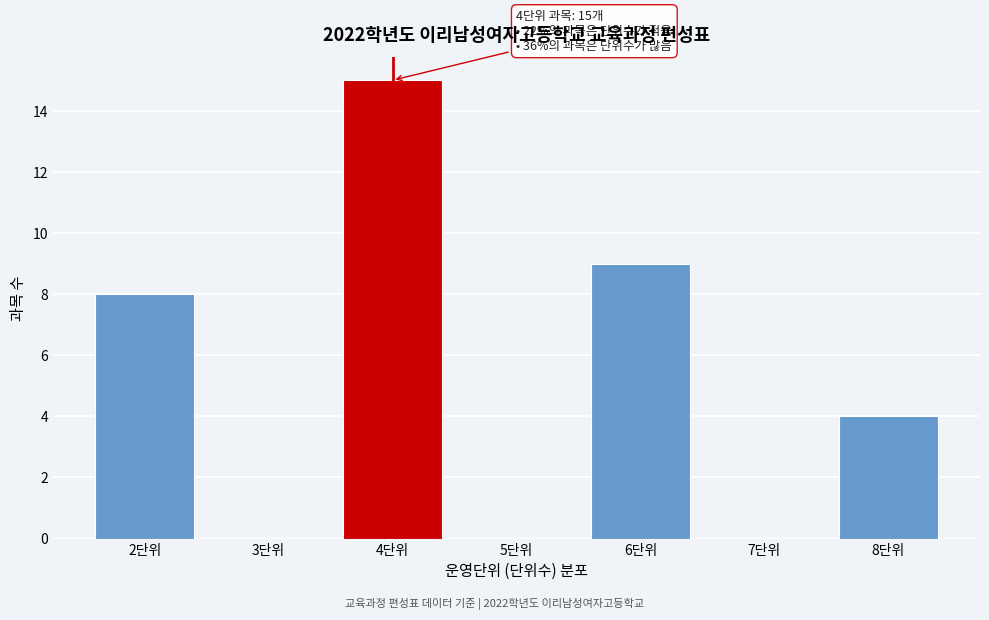

Reading right to left, extract all data points from this chart.

8단위=4	7단위=0	6단위=9	5단위=0	4단위=15	3단위=0	2단위=8